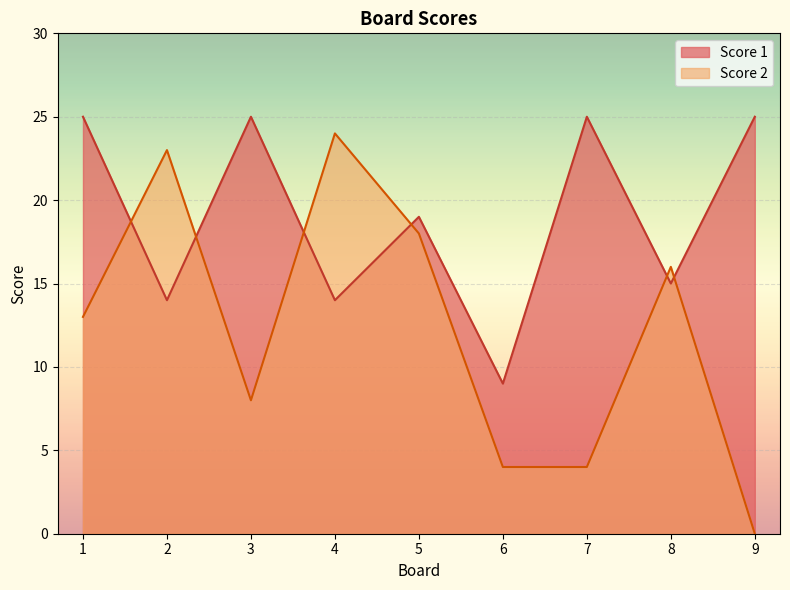

The Score 2 series shows 23 at 2. True or false?

True